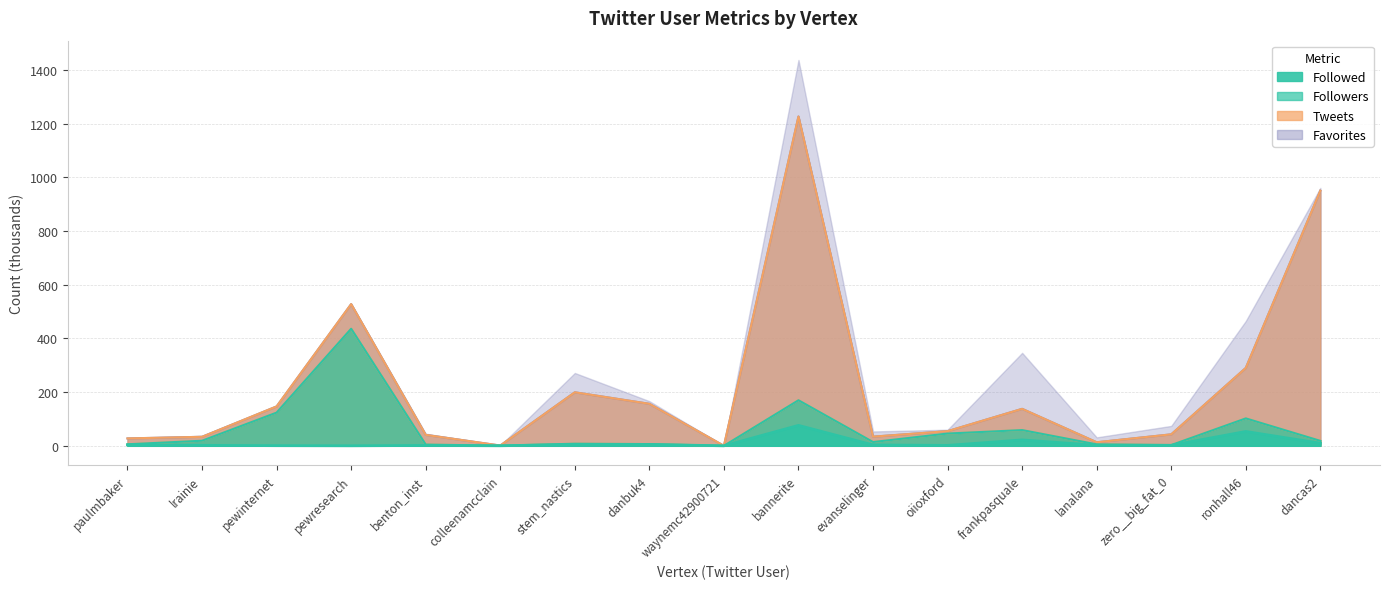

What is the label of the 17th point from the left?

dancas2